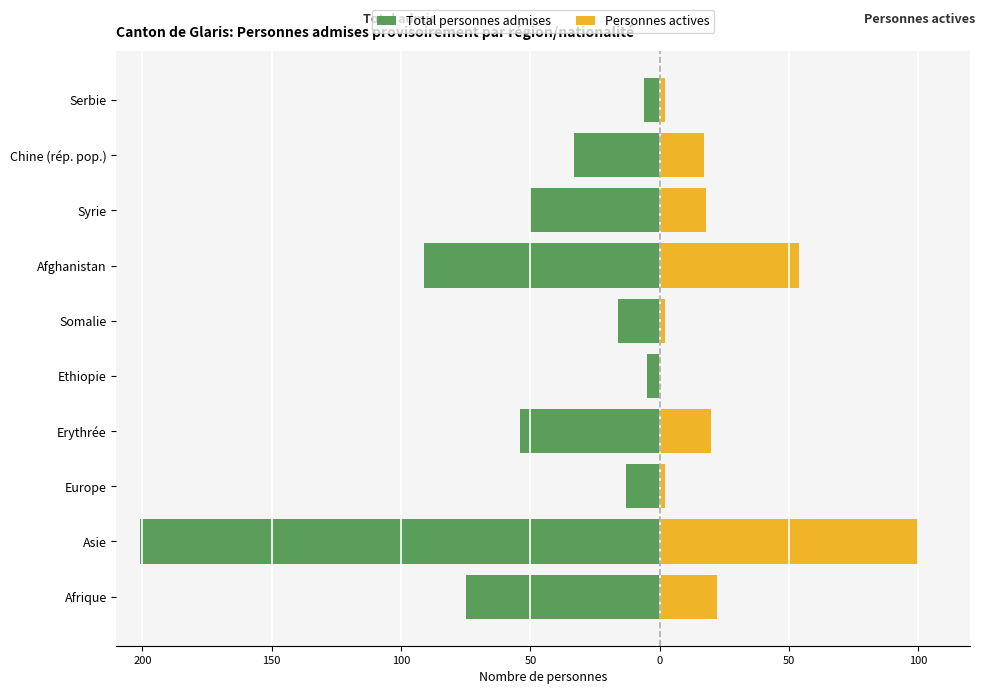

Count the number of categories in the chart.

10